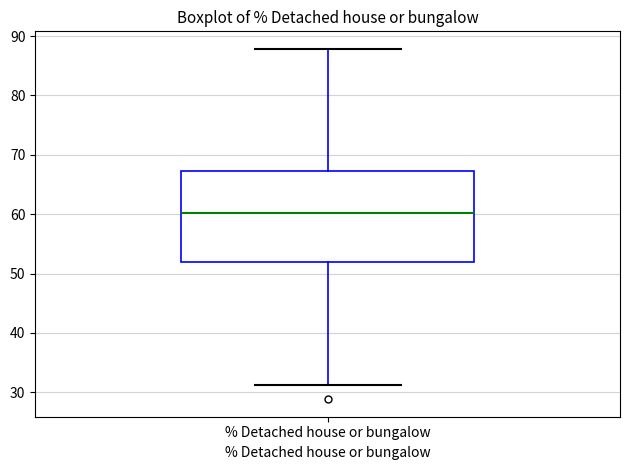

Transcribe this box plot: give where the median line is, the range the box spans, and where the two whiskers end, as read against the y-axis. The values are not printed on the chart, so give them approximately, as read against the axis.

median 60, box 52 to 67, whiskers 31 to 88